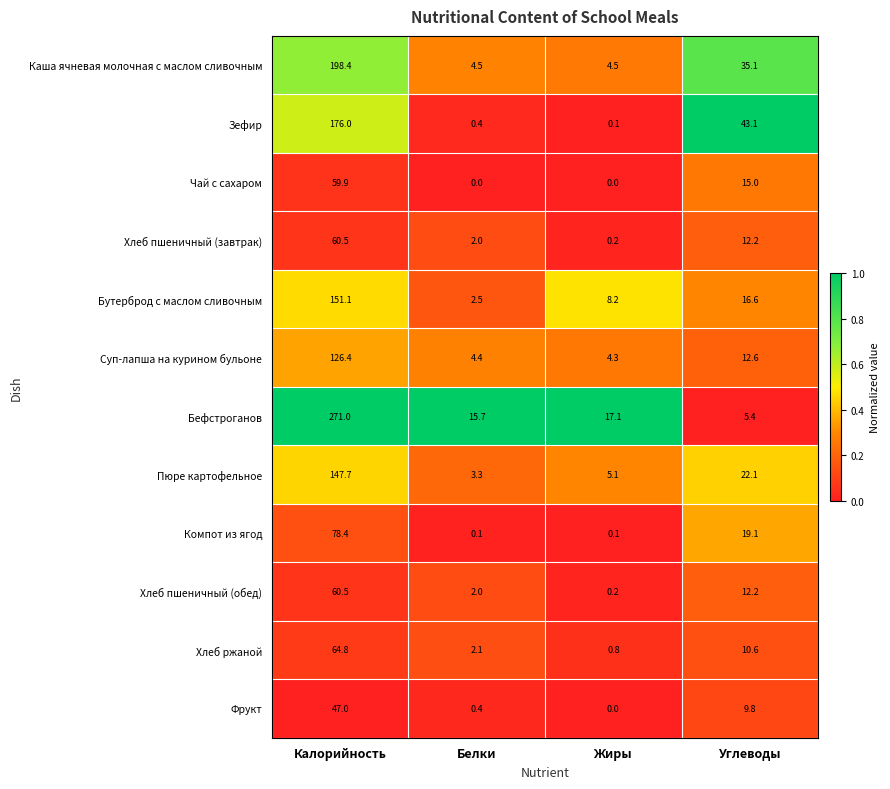

List the labels in order of Бефстроганов value, largest first.

Калорийность, Жиры, Белки, Углеводы